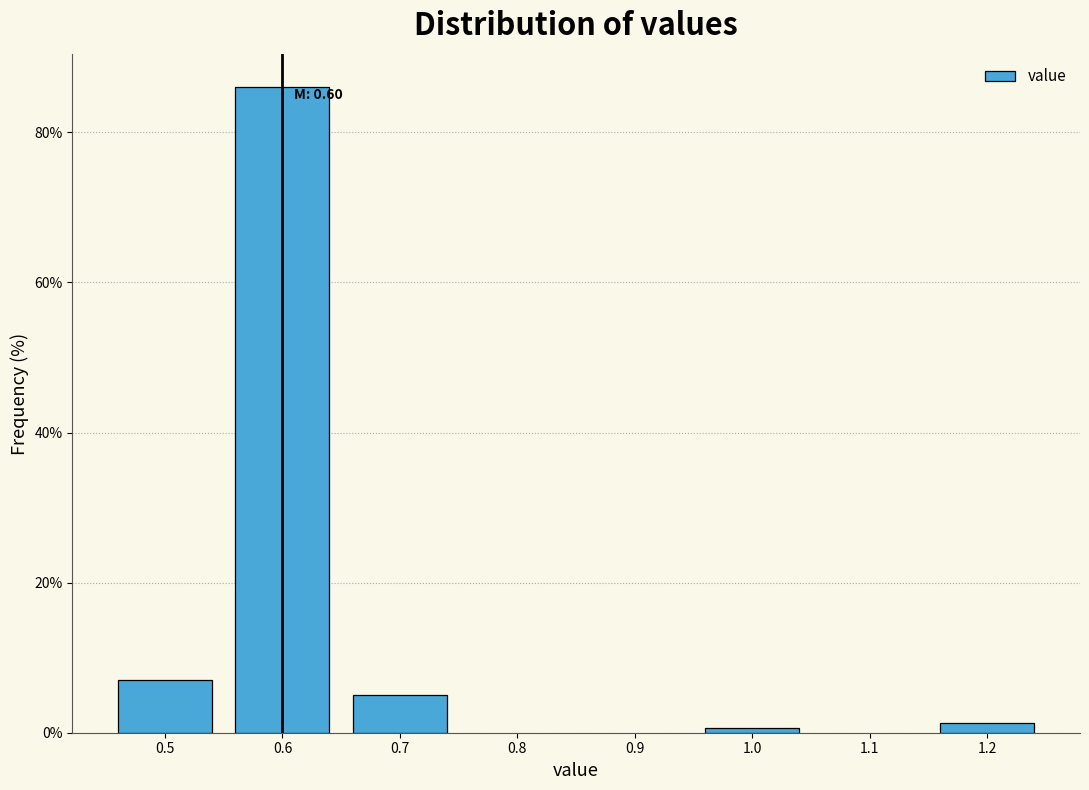

Reading right to left, transcribe all the data shown in this chart.

1.2=1.3	1.0=0.6	0.7=5.1	0.6=86.1	0.5=7.0